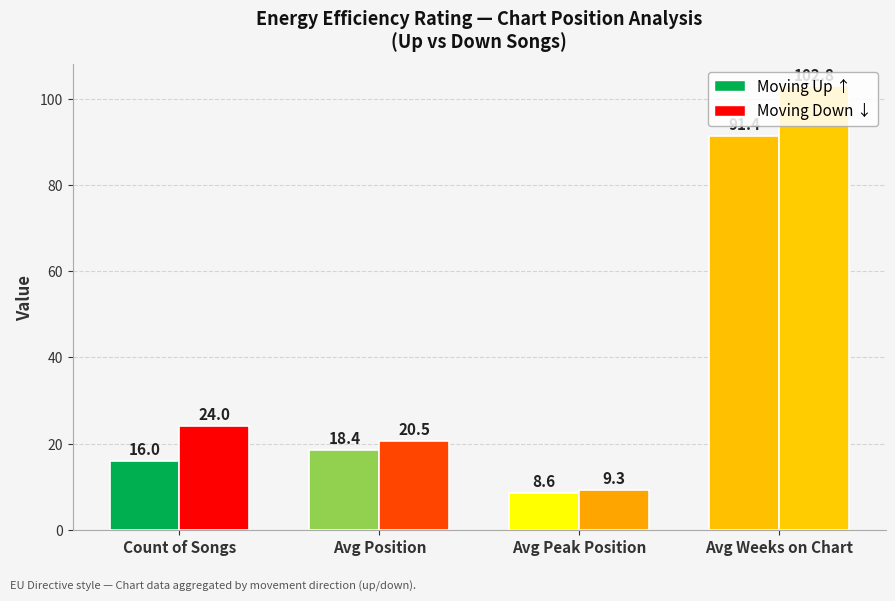

What is the difference between the highest and lowest values at Avg Peak Position?

0.7